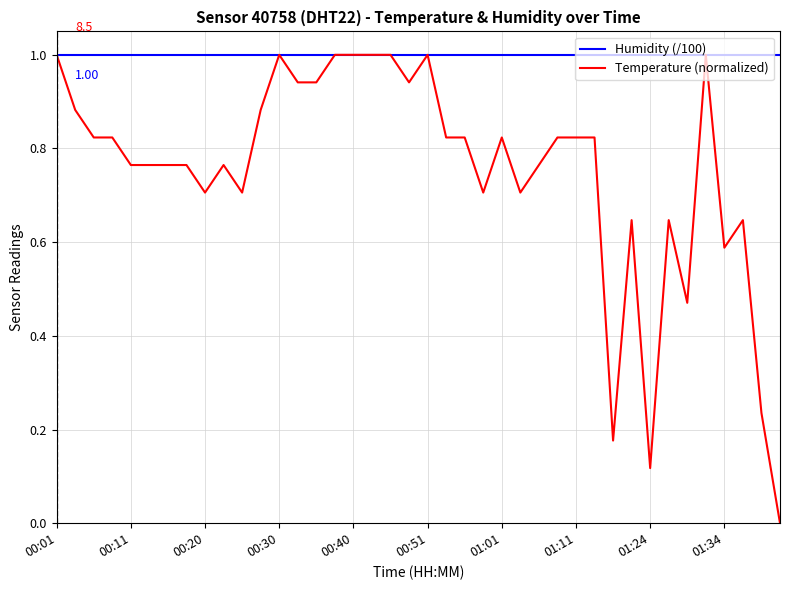

Which series has the largest range (max minus min)?

Temperature (normalized)